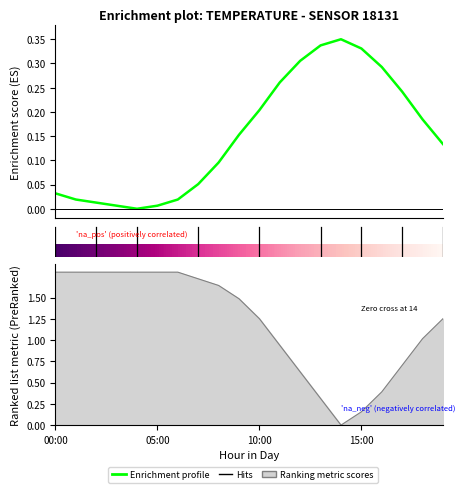

The chart shows a value of 0.2 at 10. True or false?

True